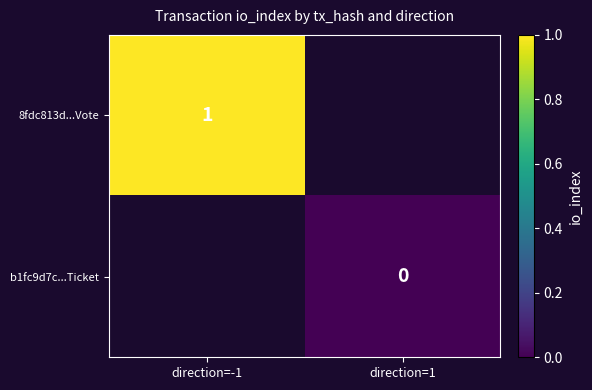

True or false: 8fdc813d...Vote has a value of 1 at direction=-1.

True